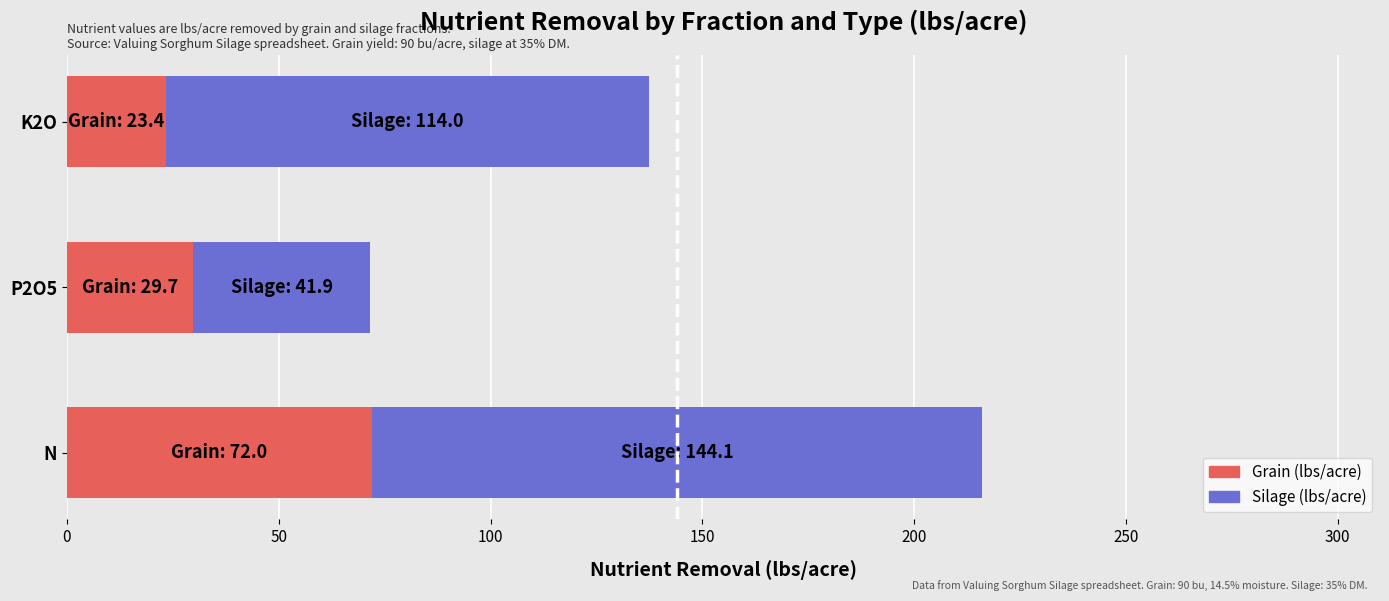

At which category is the sum across all series the highest?

N